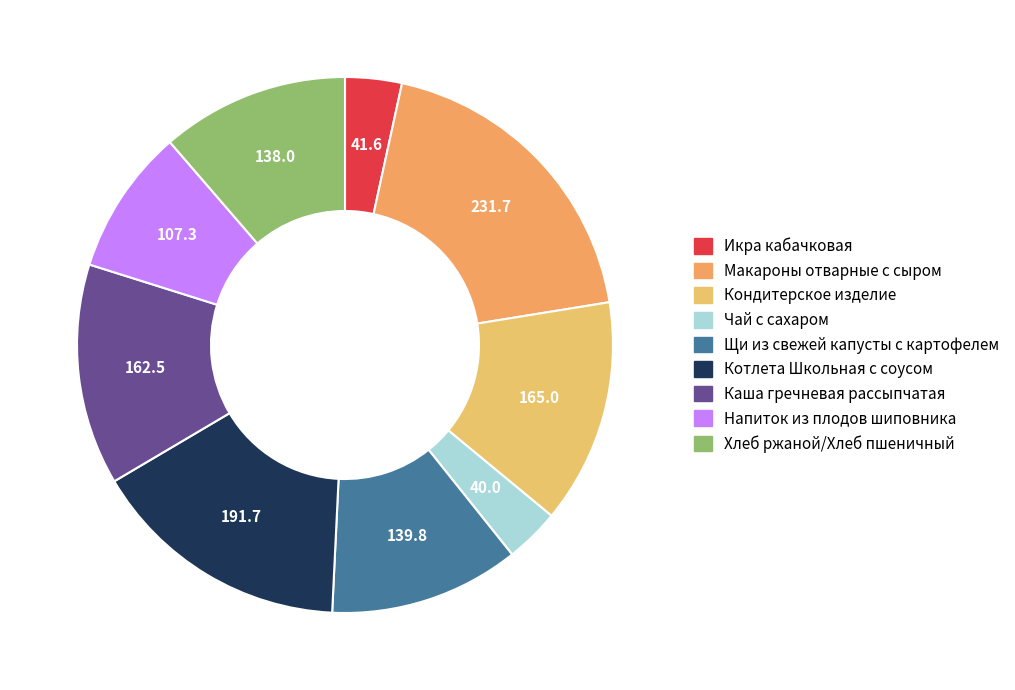

How many segments does this pie chart have?

9